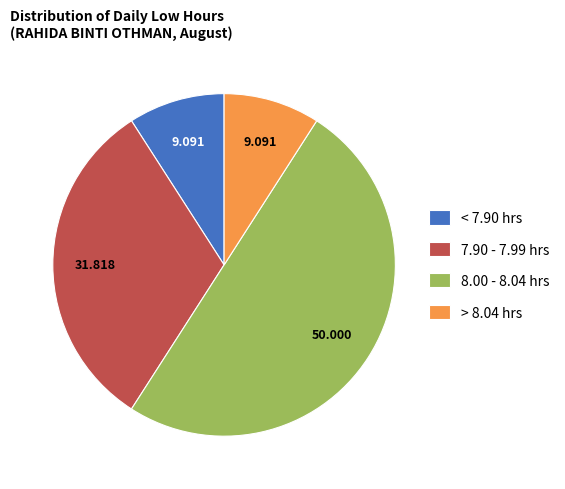

Is < 7.90 hrs the majority of the pie?

No